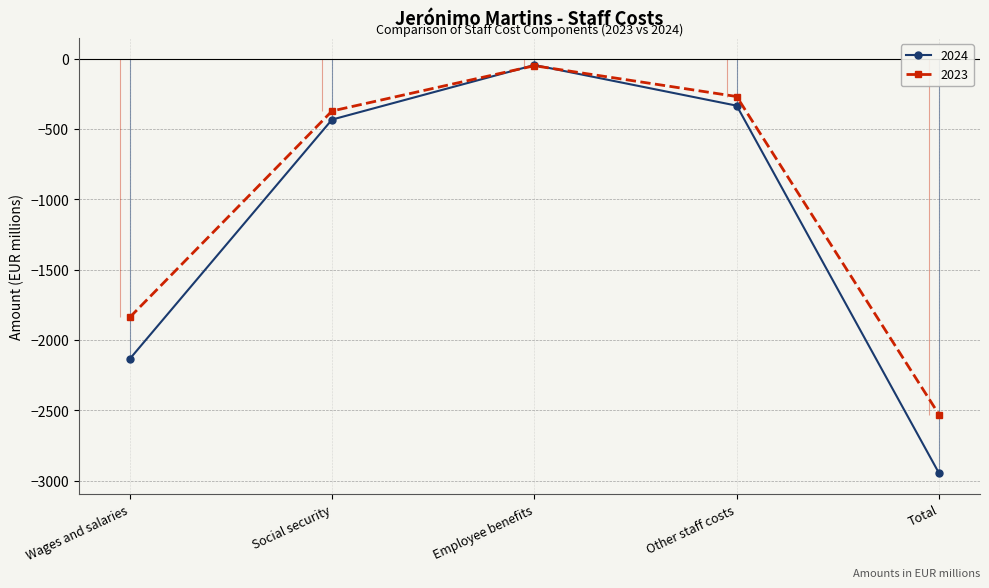

At which label is 2024 closest to -1496?

Wages and salaries